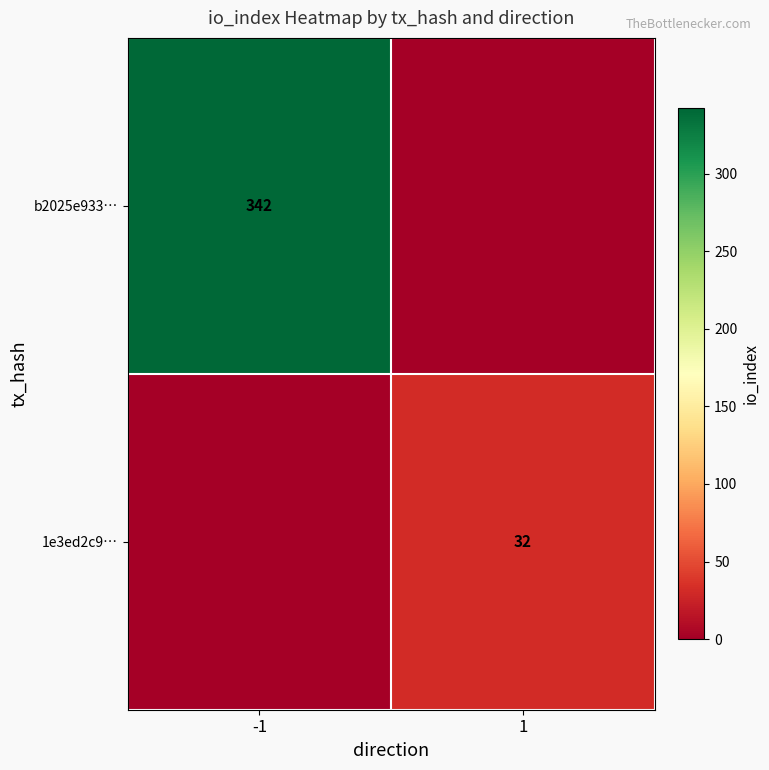

The b2025e933… series shows 604 at -1. True or false?

False